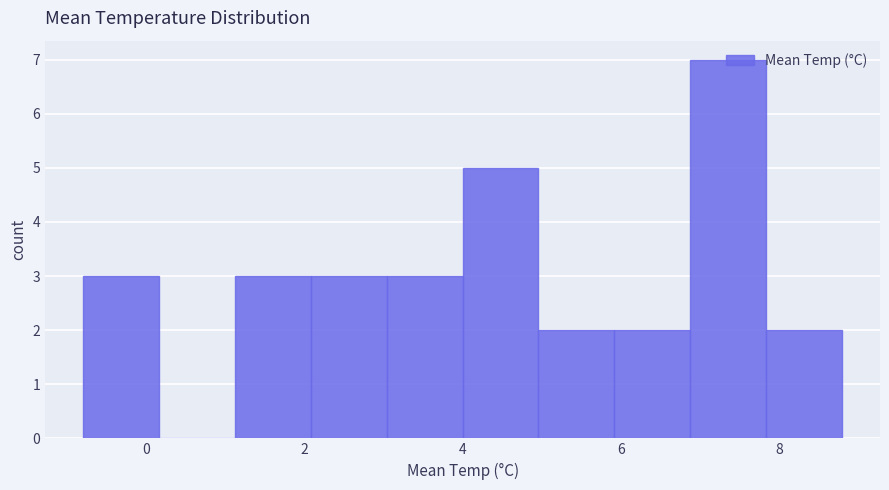

Reading left to right, list every bar in this chart as the range it spans on the x-axis followed by its height. Neither the bar edges nor the heights are printed on the chart, so give them approximately, as read against the axes.

-0.80 to 0.16: 3
0.16 to 1.12: 0
1.12 to 2.08: 3
2.08 to 3.04: 3
3.04 to 4.00: 3
4.00 to 4.96: 5
4.96 to 5.92: 2
5.92 to 6.88: 2
6.88 to 7.84: 7
7.84 to 8.80: 2